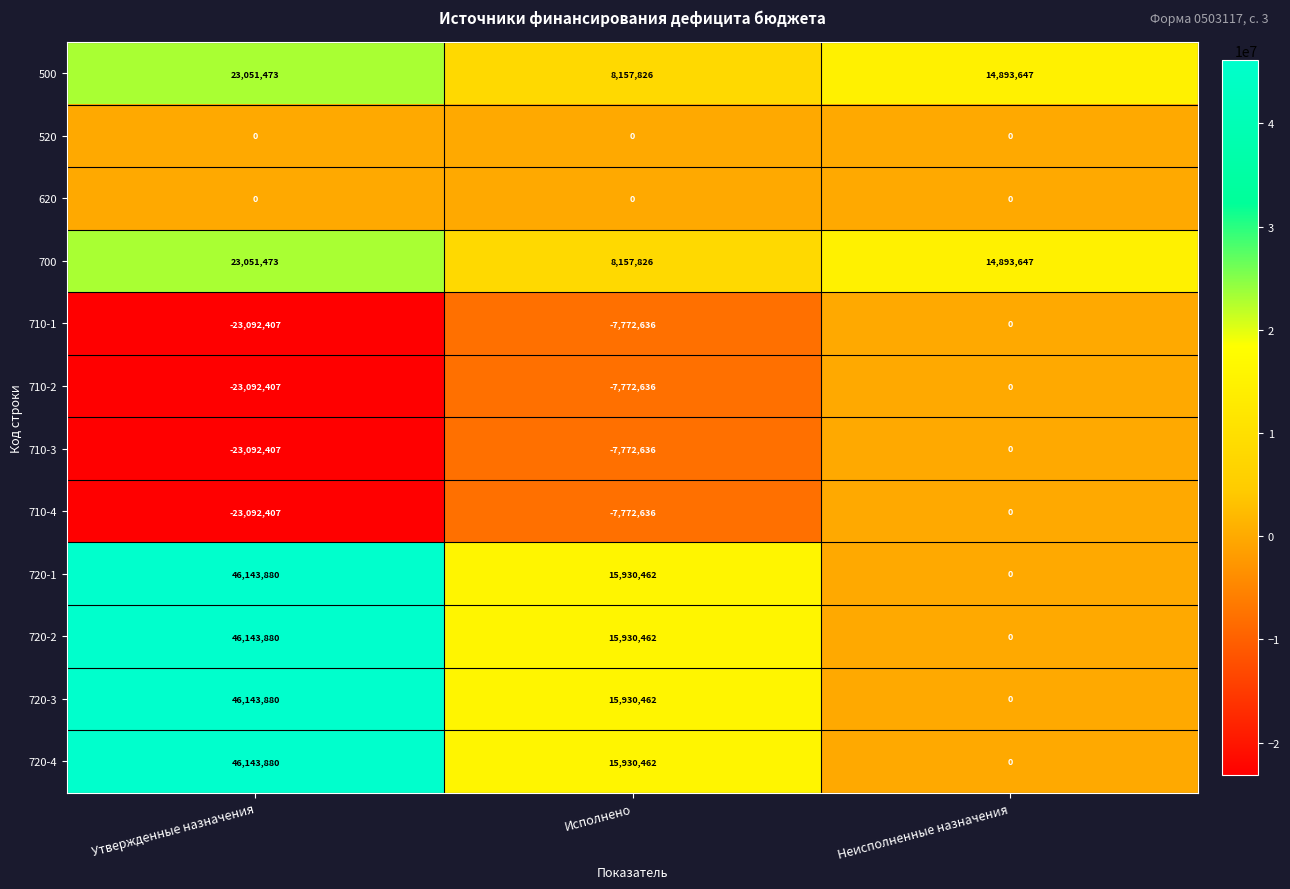

What is the maximum value for 720-2?

46143880